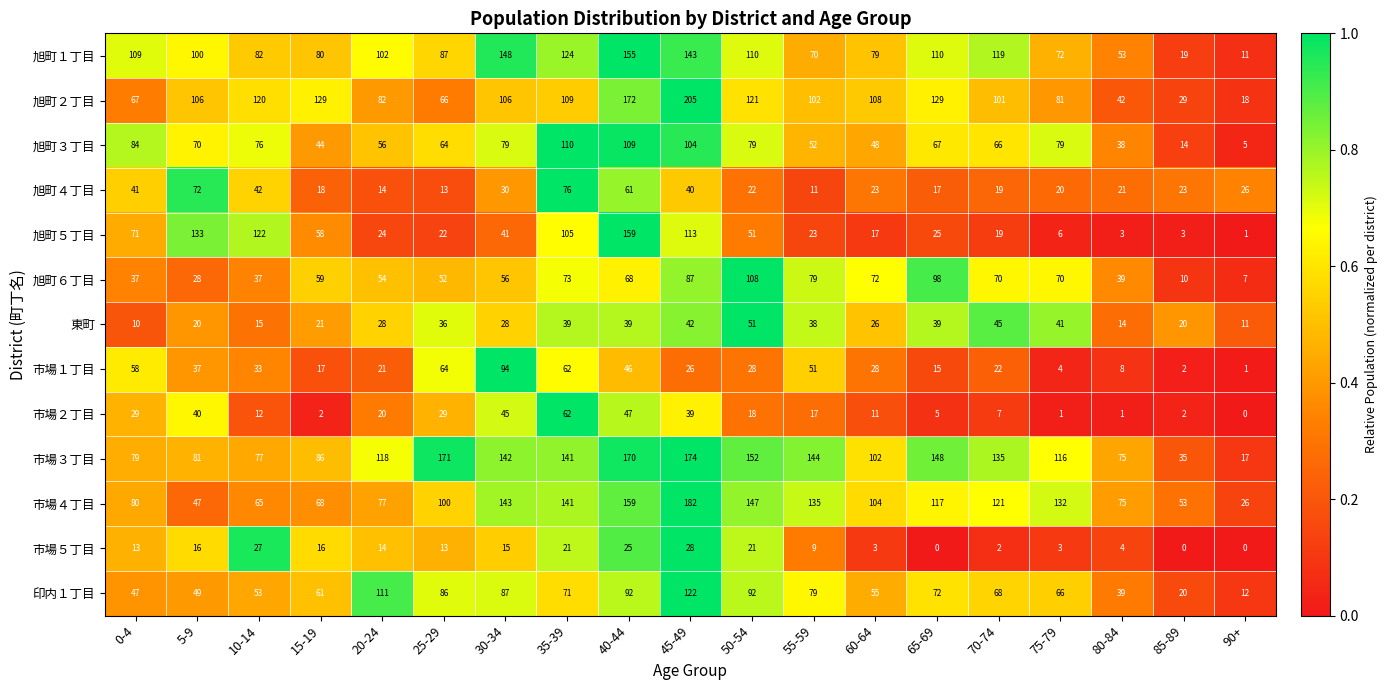

The value of 市場２丁目 at 55-59 is 30. True or false?

False